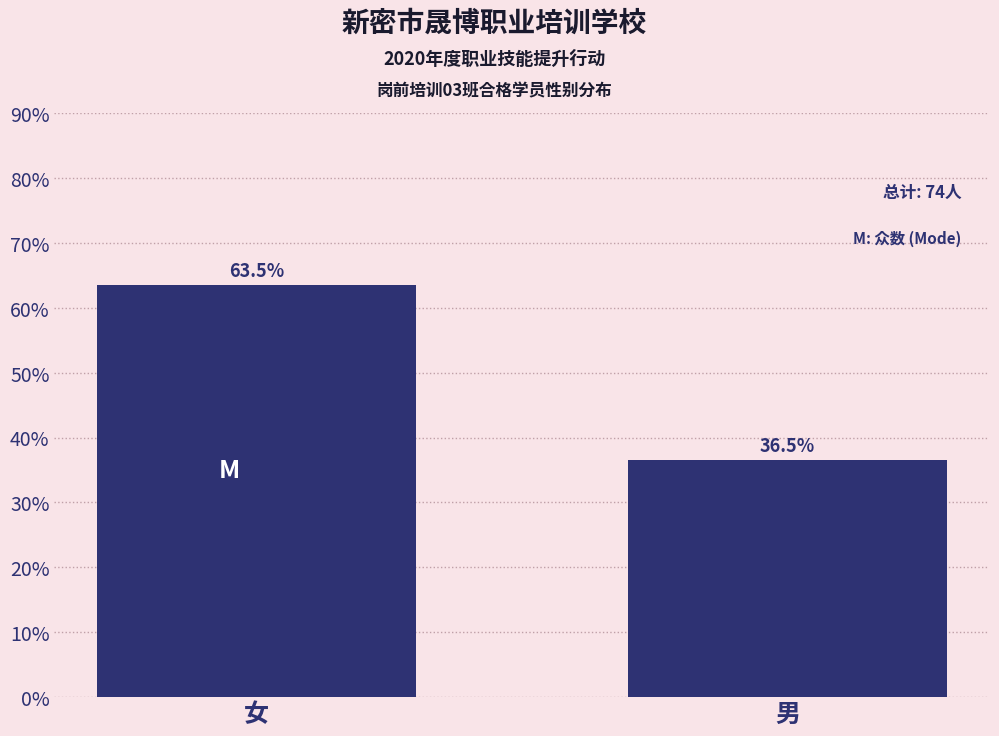

Reading right to left, extract all data points from this chart.

男=36.5	女=63.5